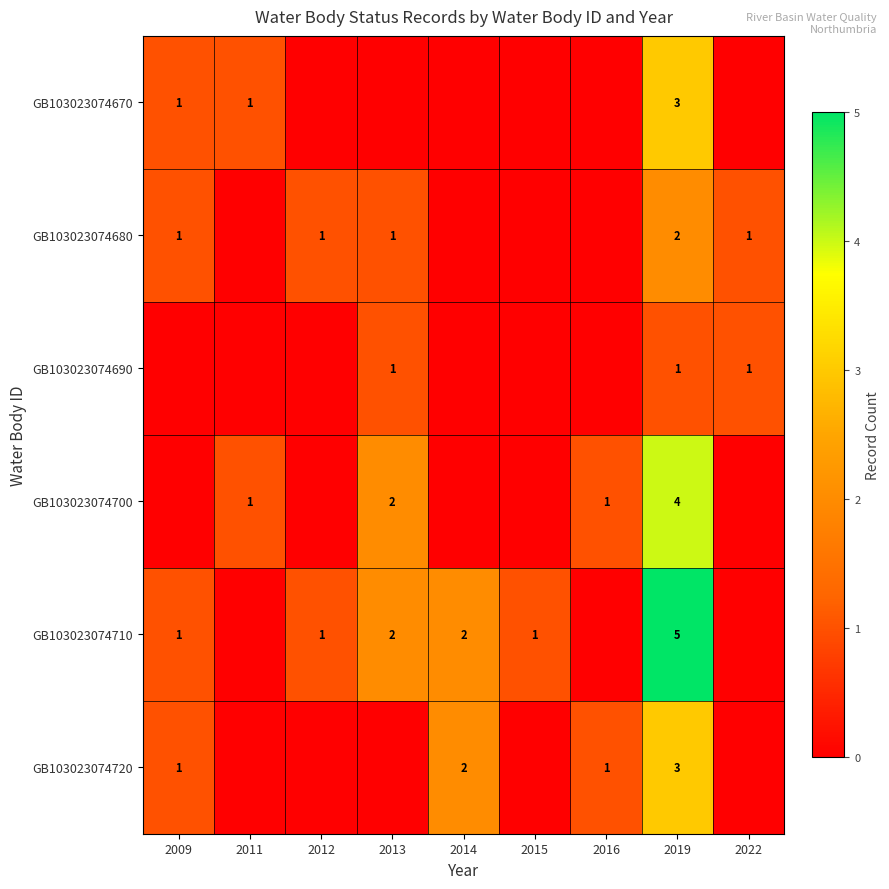

What is the total value across all series at 2013?

6